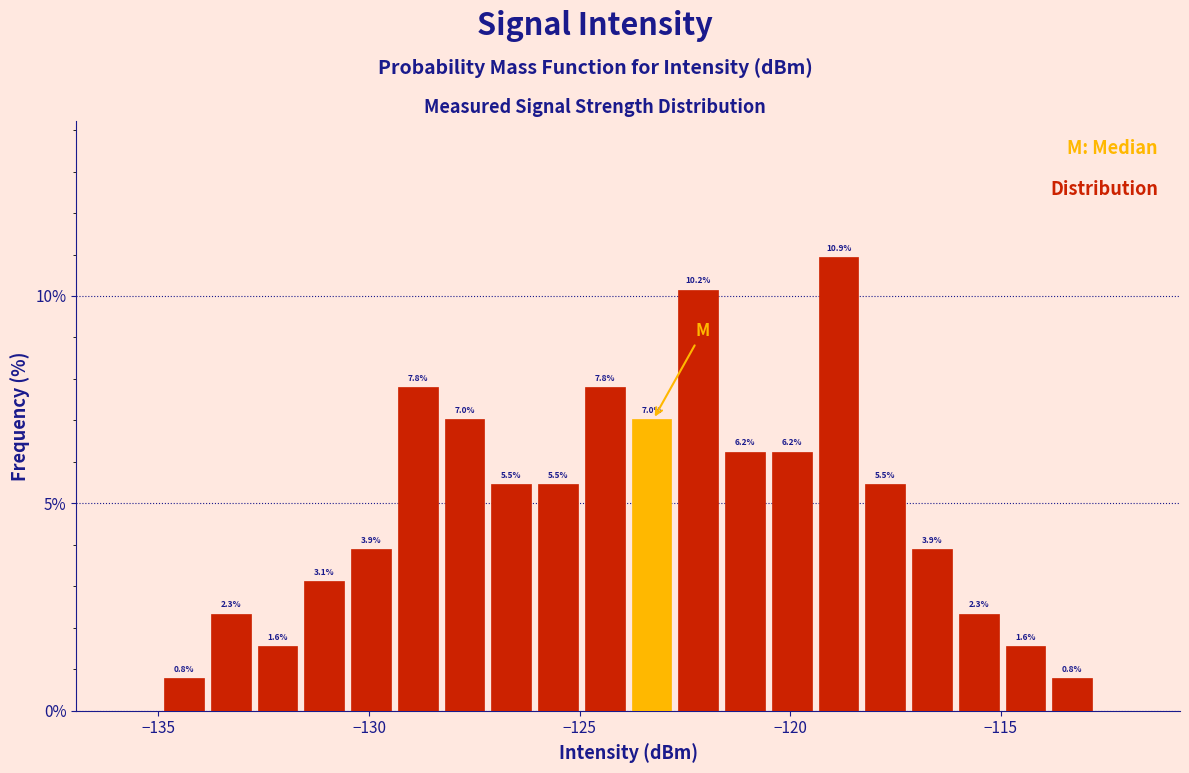

Around what value on the x-axis is the tallest bar? Give the approximate position of its centre, as read against the axis.

-119.0